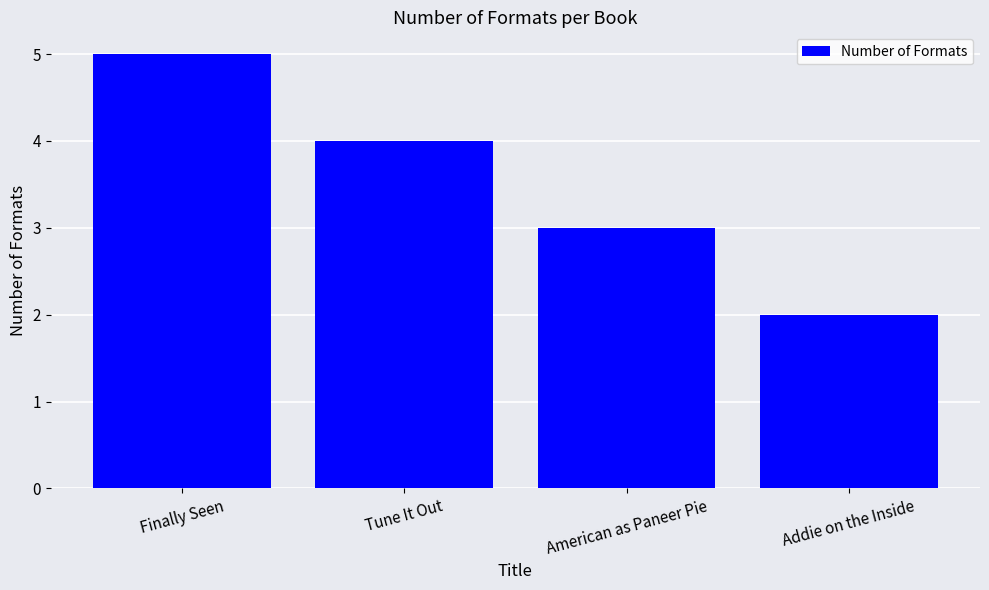

Which label corresponds to the smallest value in the chart?

Addie on the Inside